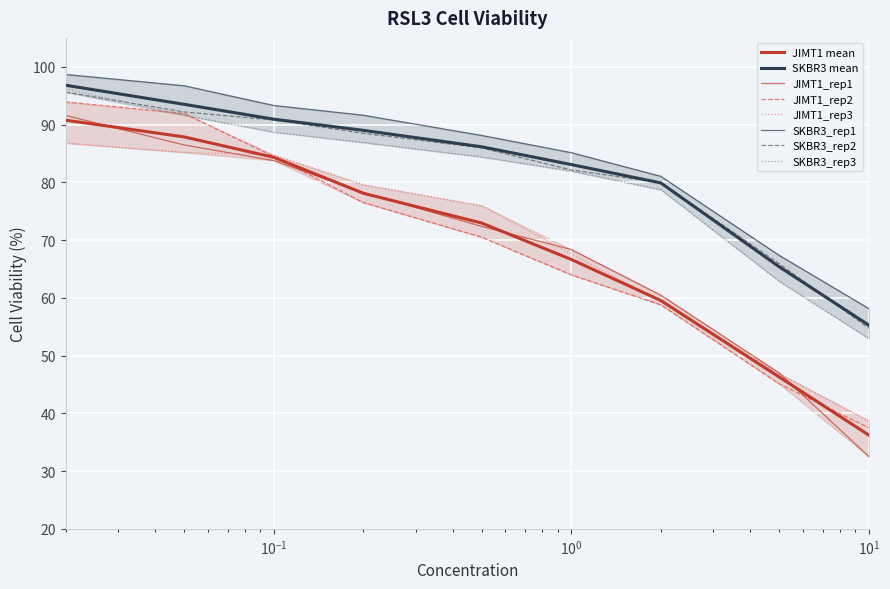

Does the chart display data point markers on the line(s)?

No